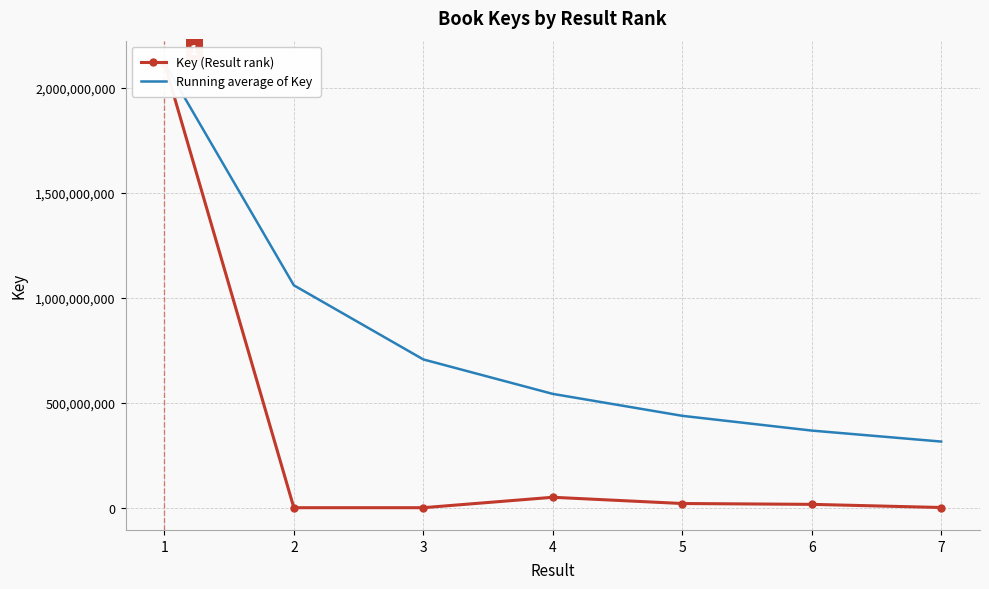

Reading left to right, list all the values displayed in this chart.

Key (Result rank): 1=2118436578.0	2=334717.0	3=330555.0	4=49997857.0	5=20283914.0	6=16279914.0	7=1294231.0
Running average of Key: 1=2118436578.0	2=1059385647.5	3=706367283.3	4=542274926.8	5=437876724.2	6=367610589.2	7=315279680.9